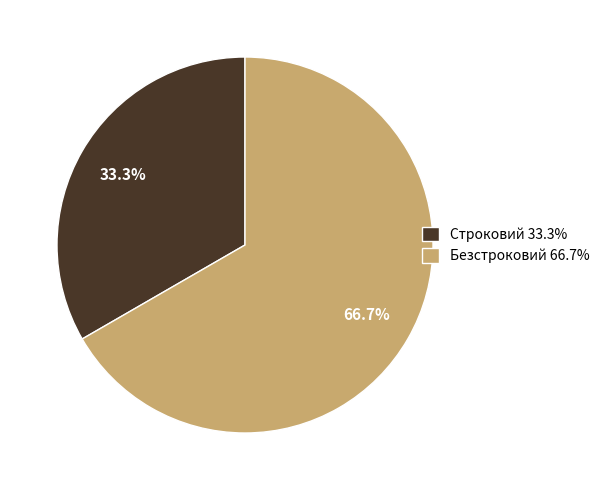

How many slices are in this pie chart?

2